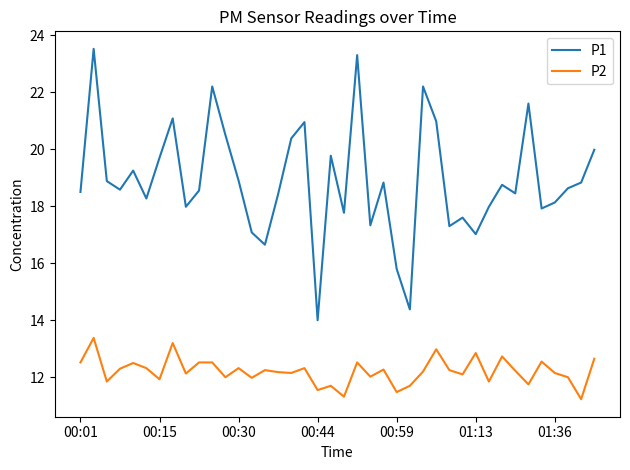

List the series in order of their peak value, lowest first.

P2, P1